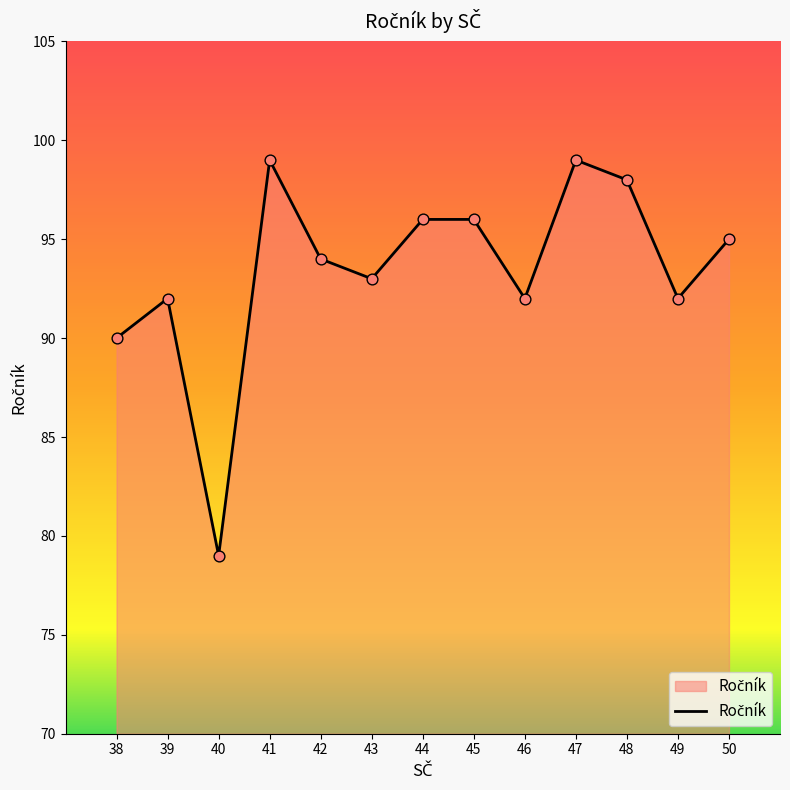

Approximately how many times larger is the value at 48 compared to 39?

1.1